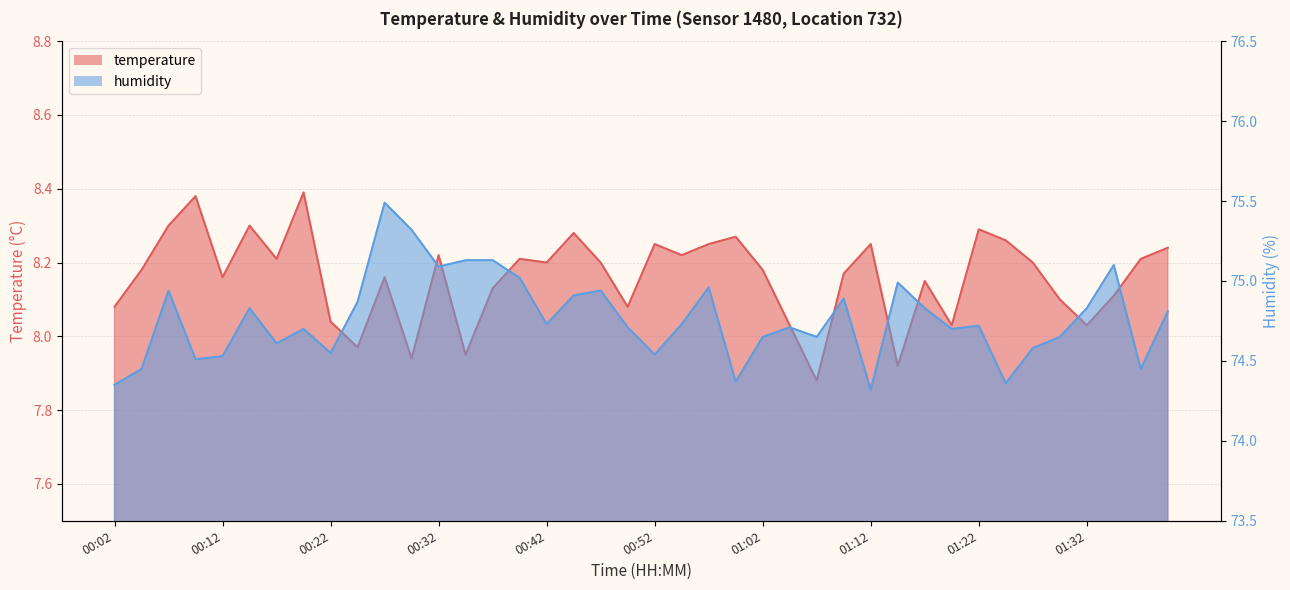

True or false: temperature has a value of 5.0 at 00:54.

False